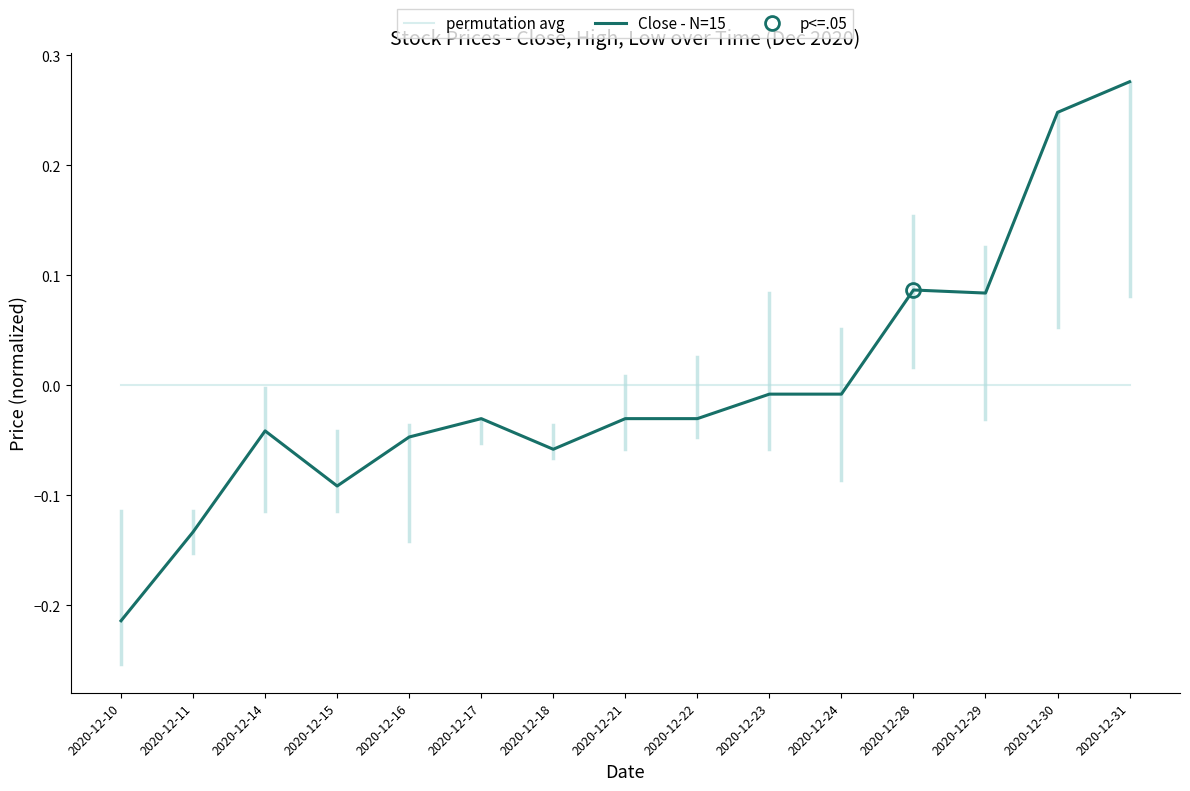

Between 2020-12-18 and 2020-12-24, which series saw the biggest shift?

Close - N=15